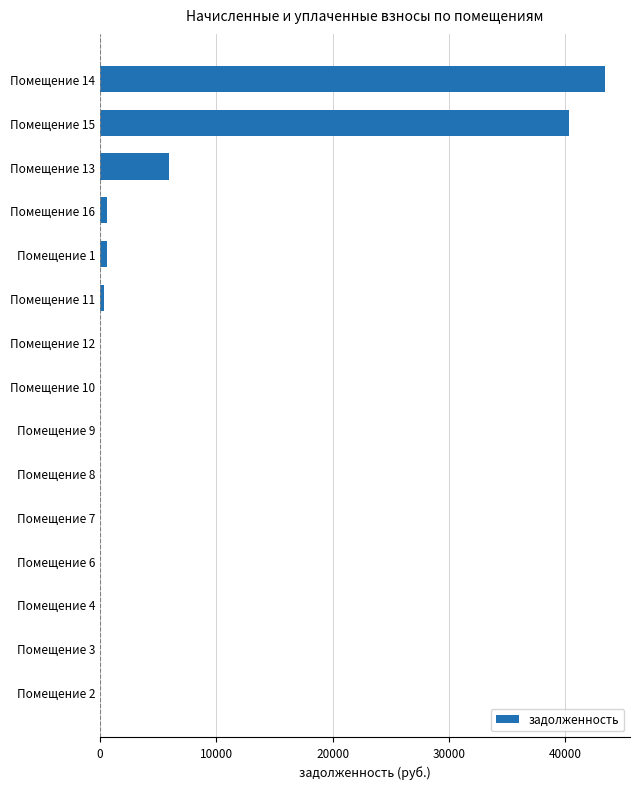

The value at Помещение 6 is -21170.7. True or false?

False